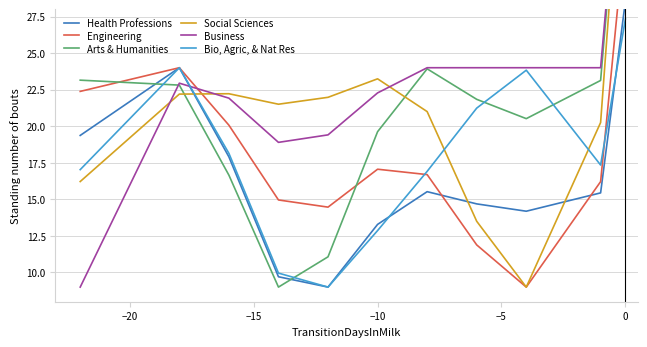

Which series has the largest range (max minus min)?

Social Sciences